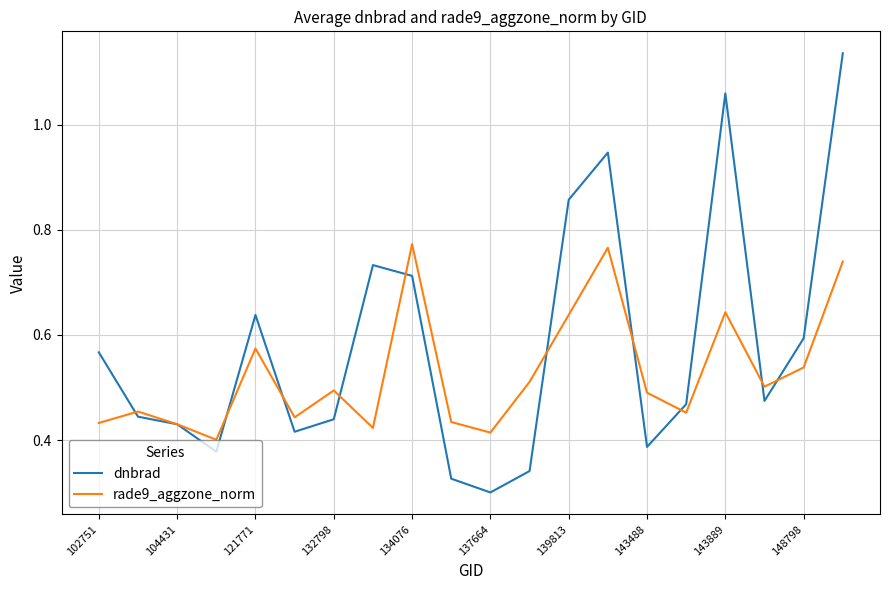

List the series in order of their overall mean, highest first.

dnbrad, rade9_aggzone_norm